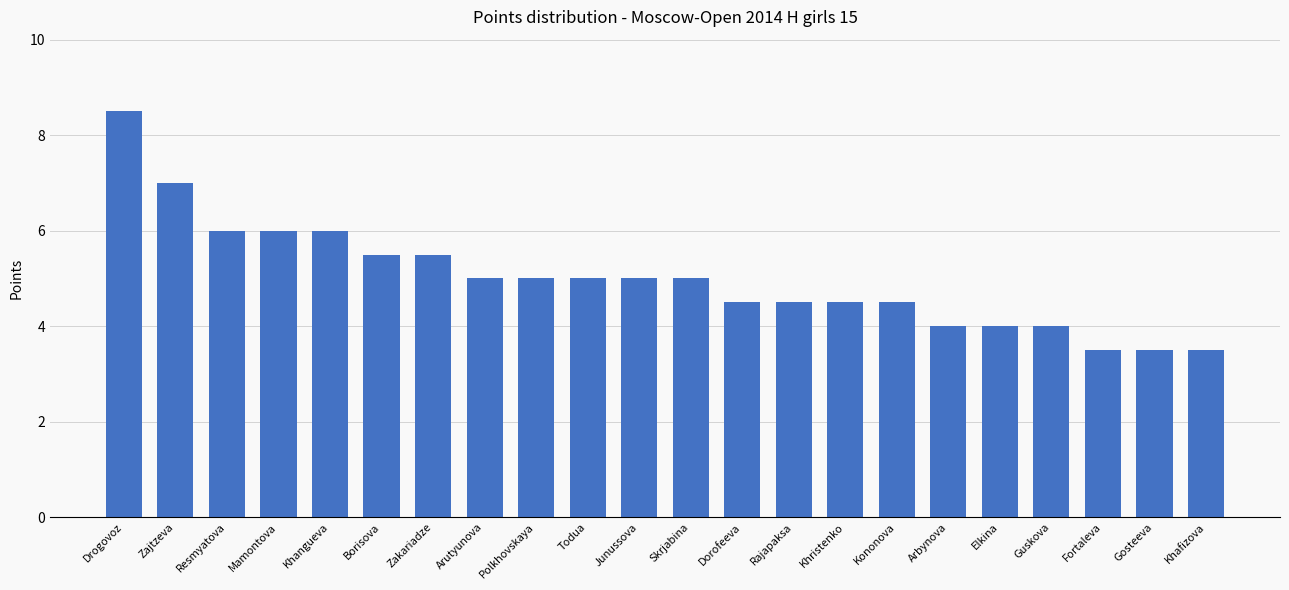

The chart shows a value of 6.3 at Khafizova. True or false?

False